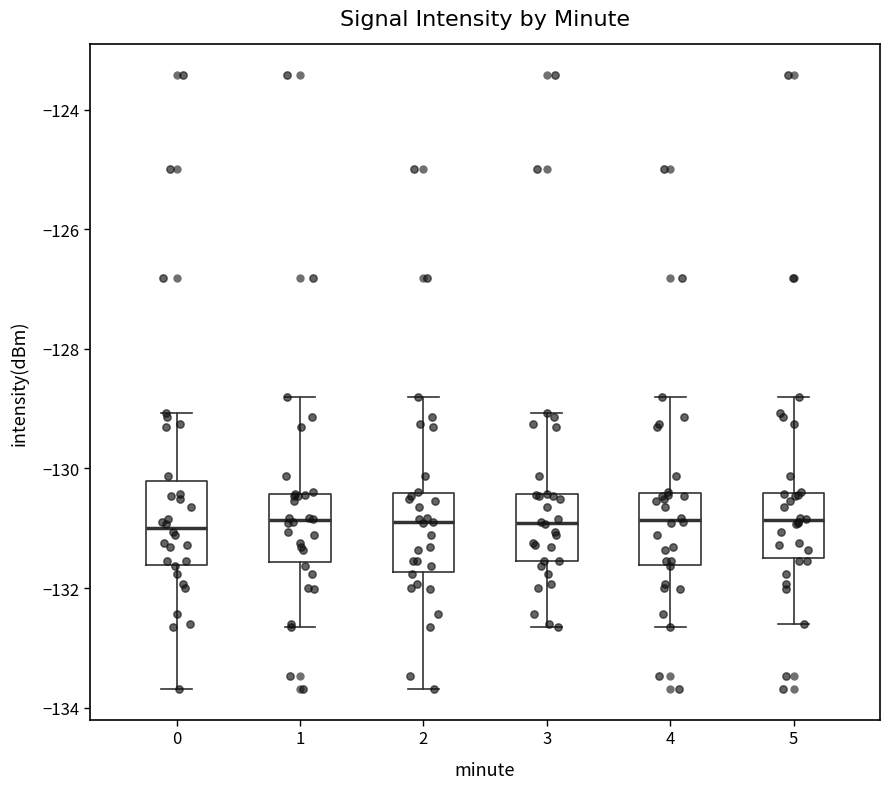

Reading left to right, read every box against the y-axis: the position of its median line, the range the box covers, and the ends of its whiskers. The values are not printed on the chart, so give them approximately, as read against the axis.

0: median -131.0, box -131.6 to -130.2, whiskers -133.6 to -129.0
1: median -130.8, box -131.6 to -130.4, whiskers -132.6 to -128.8
2: median -131.0, box -131.8 to -130.4, whiskers -133.6 to -128.8
3: median -131.0, box -131.6 to -130.4, whiskers -132.6 to -129.0
4: median -130.8, box -131.6 to -130.4, whiskers -132.6 to -128.8
5: median -130.8, box -131.6 to -130.4, whiskers -132.6 to -128.8